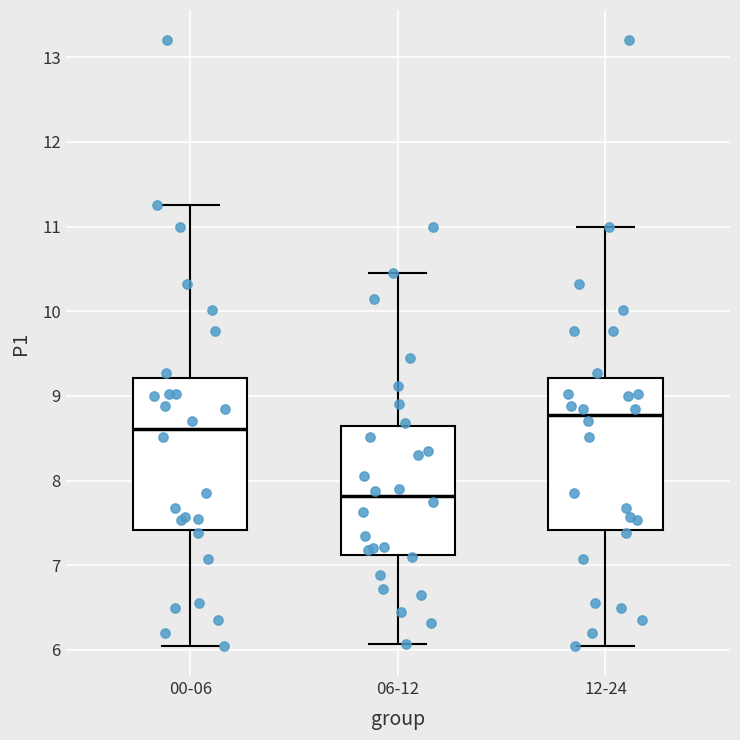

Where does the upper whisker of the box for 06-12 end on the y-axis? The values are not printed on the chart, so give them approximately, as read against the axis.

10.5